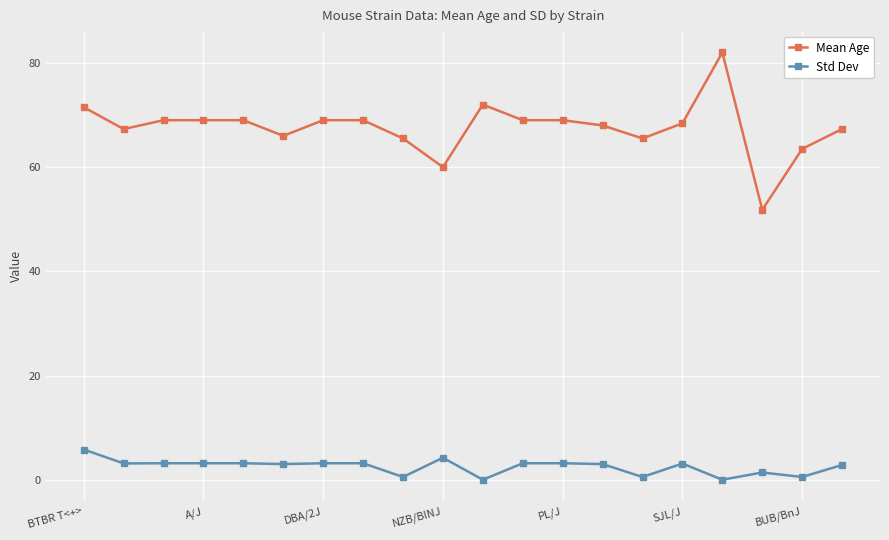

Which series has the largest total across all categories?

Mean Age